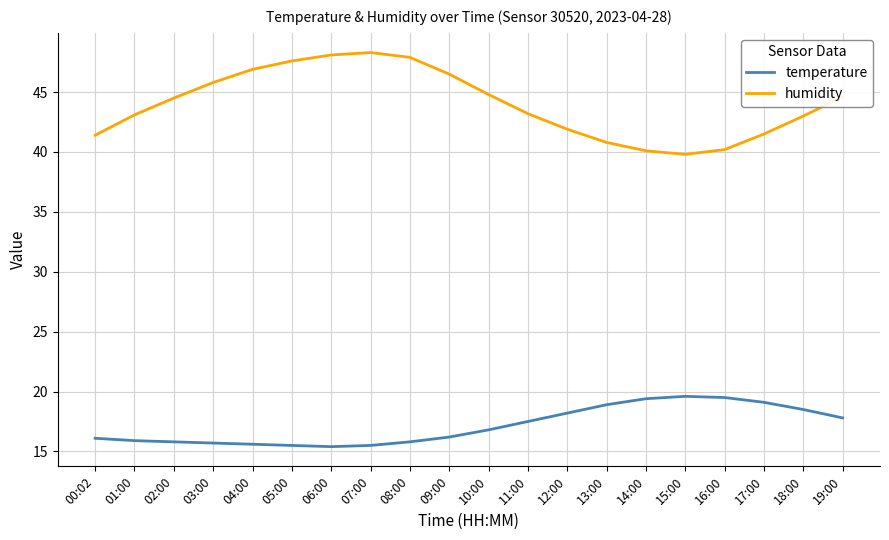

The temperature series shows 15.4 at 06:00. True or false?

True